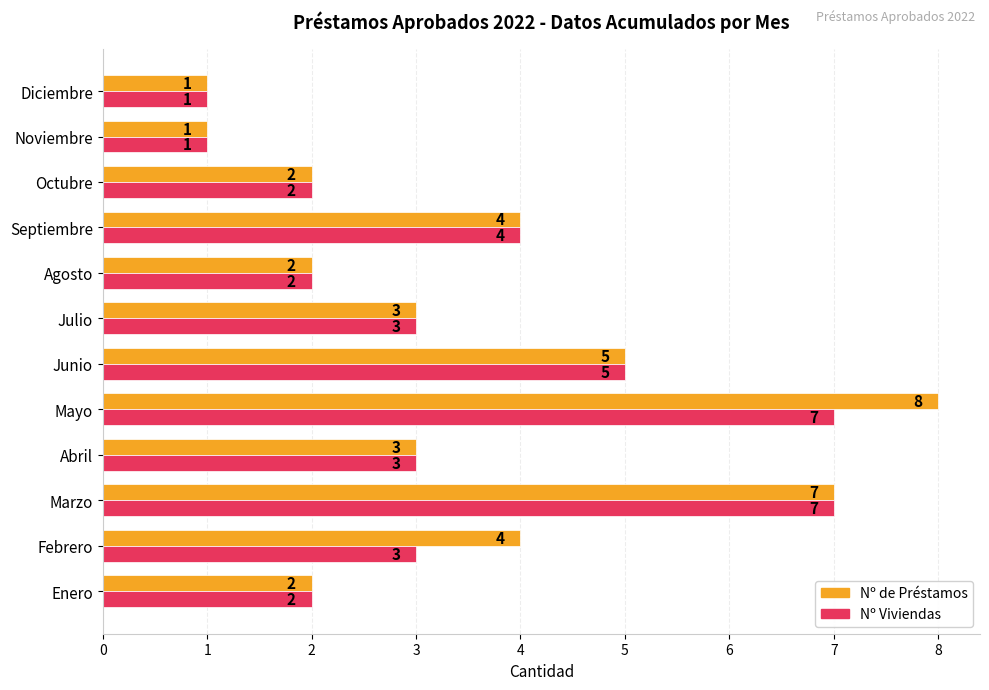

Between Febrero and Junio, which series saw the biggest shift?

Nº Viviendas